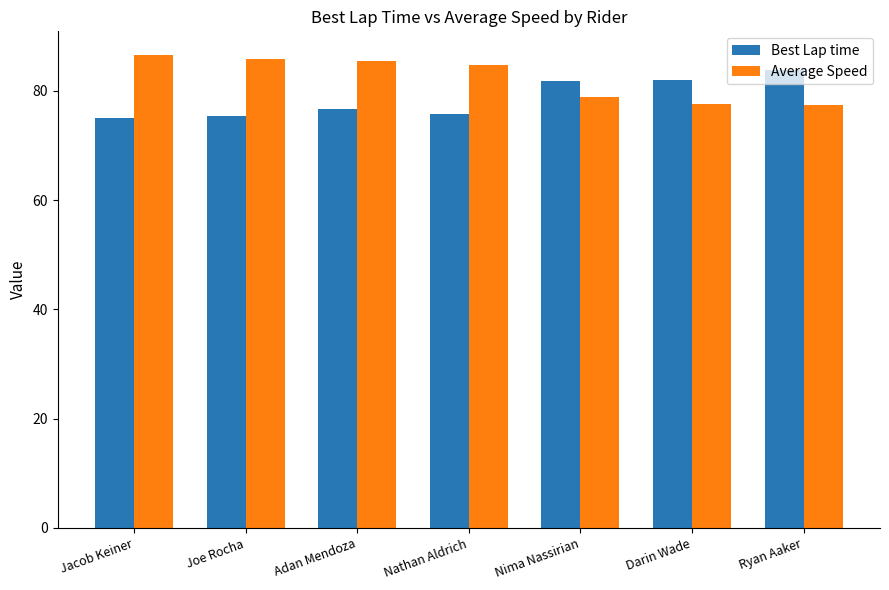

What is the spread (max minus min) of values at Joe Rocha?

10.5